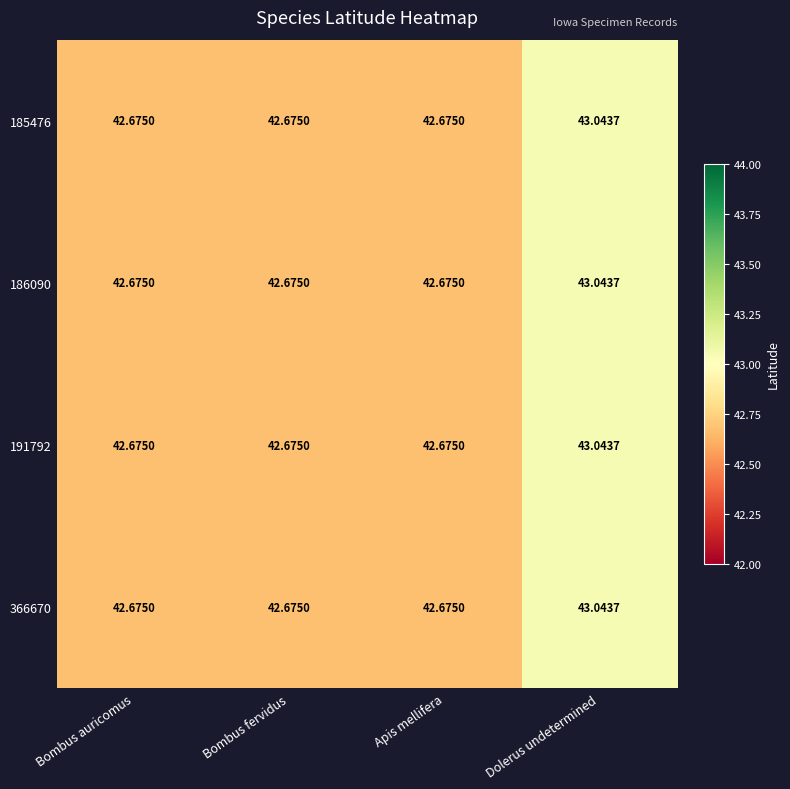

At which category is the sum across all series the highest?

Dolerus undetermined